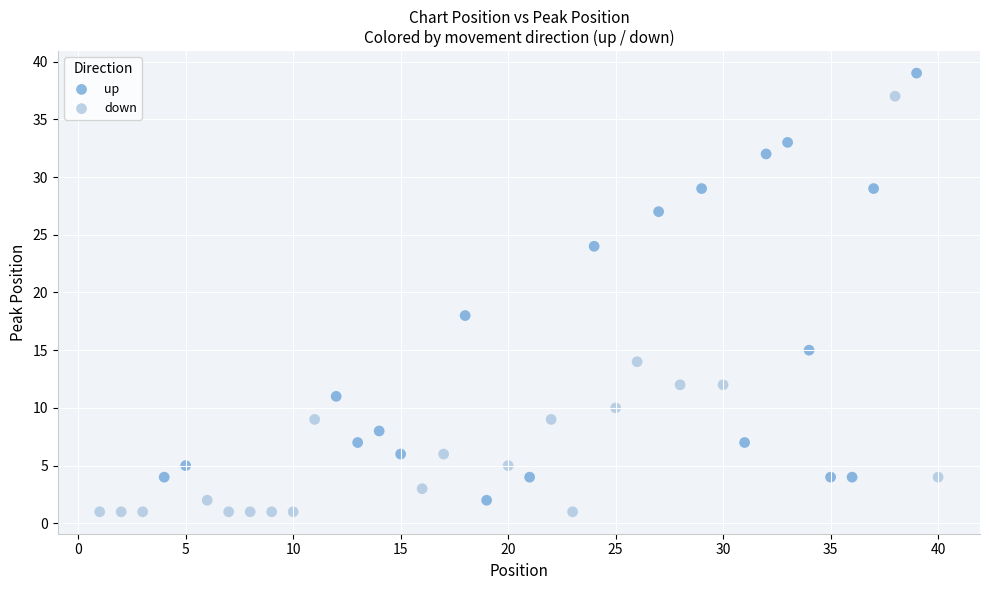

Which series contains the highest Y value?

up